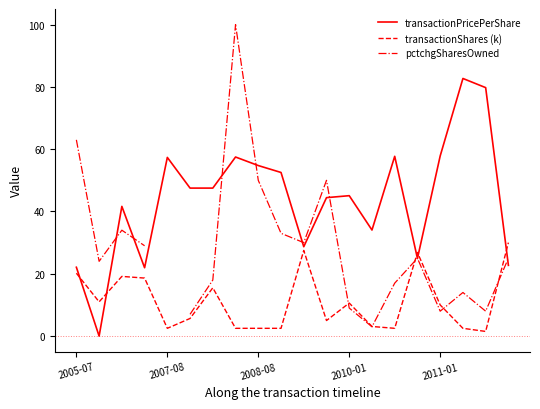

The transactionShares (k) series shows 4.0 at 7. True or false?

False